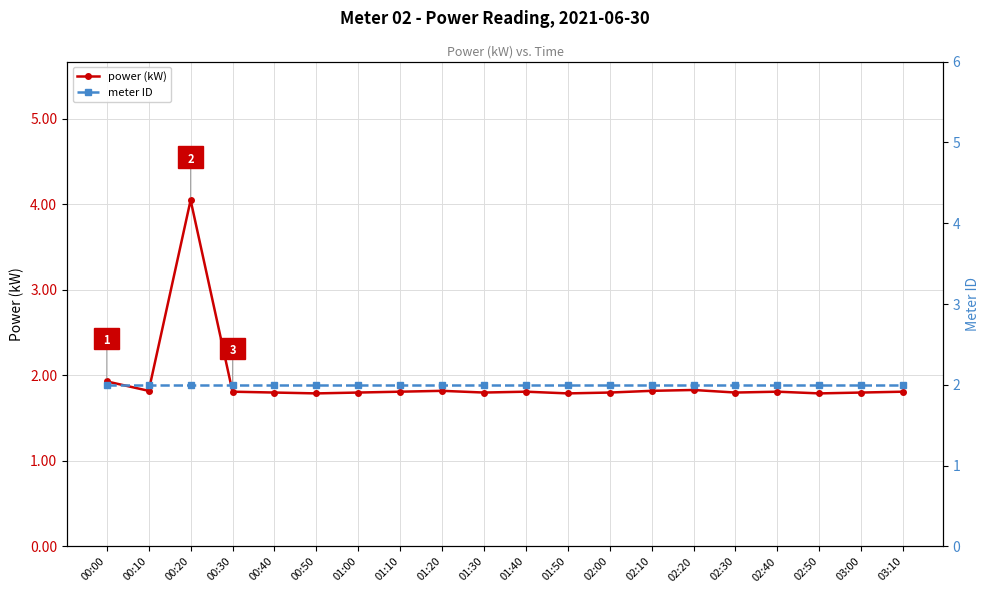

In power (kW), how many points are higher than both neighbors (excluding endpoints)?

5